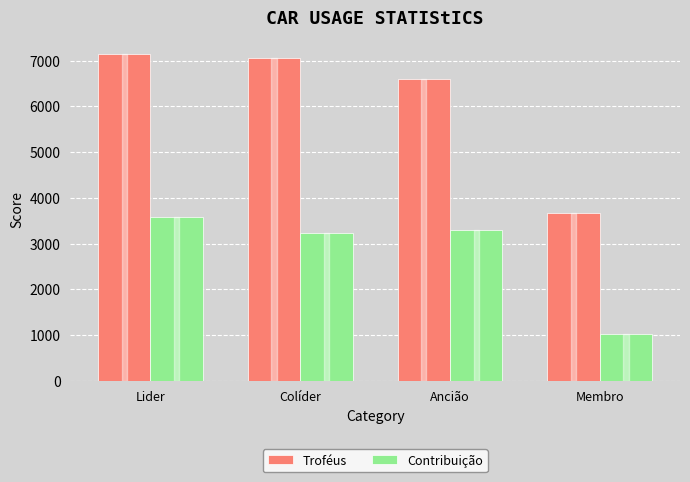

At which label is Troféus closest to 5407?

Ancião